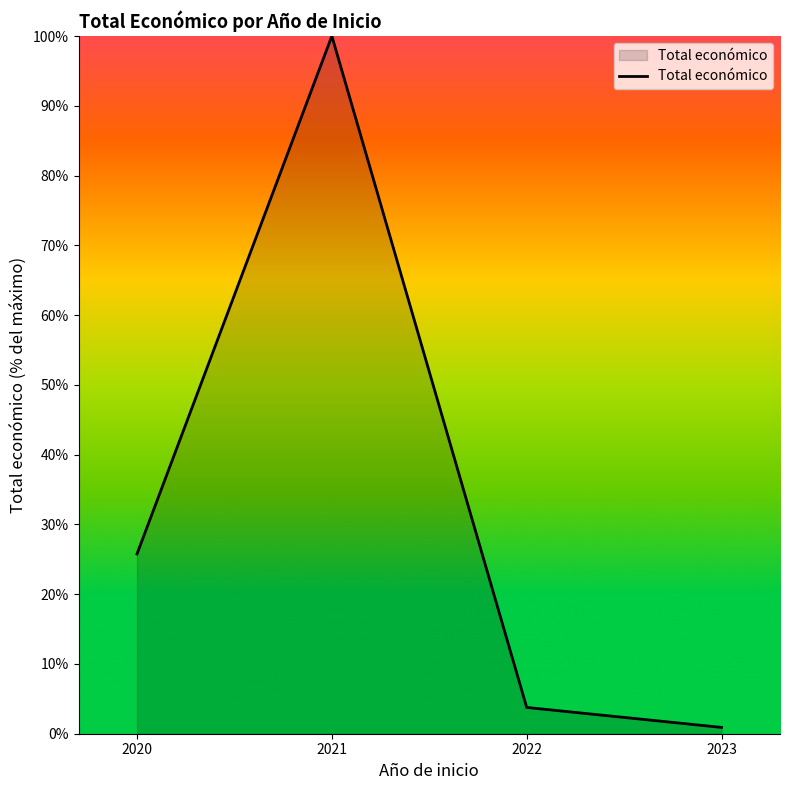

What is the change in value from 2021 to 2023?

-99.1